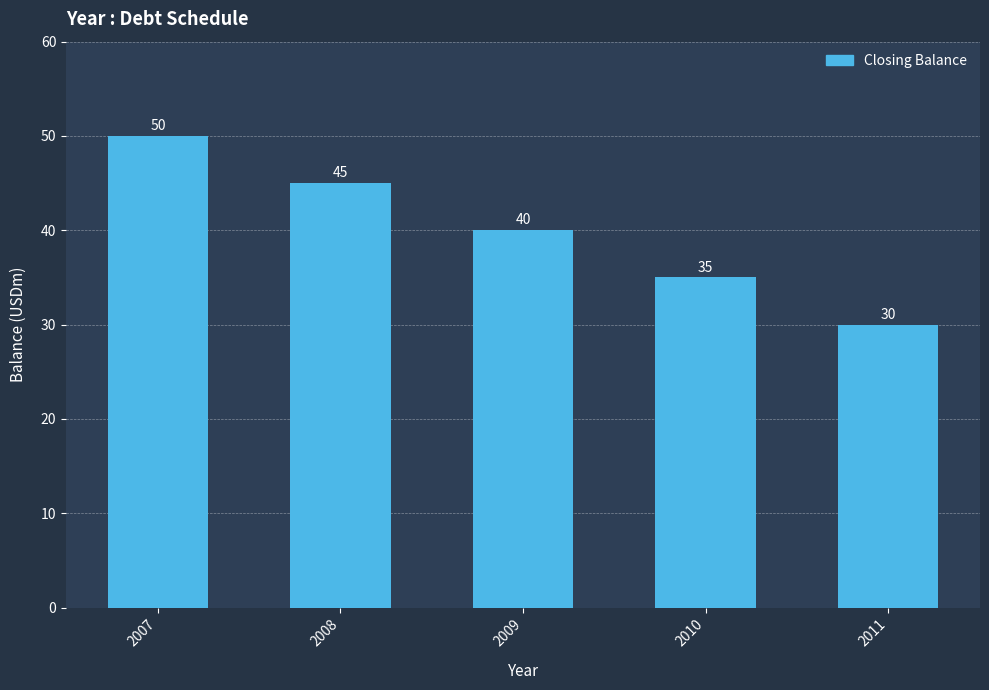

What is the change in value from 2007 to 2011?

-20